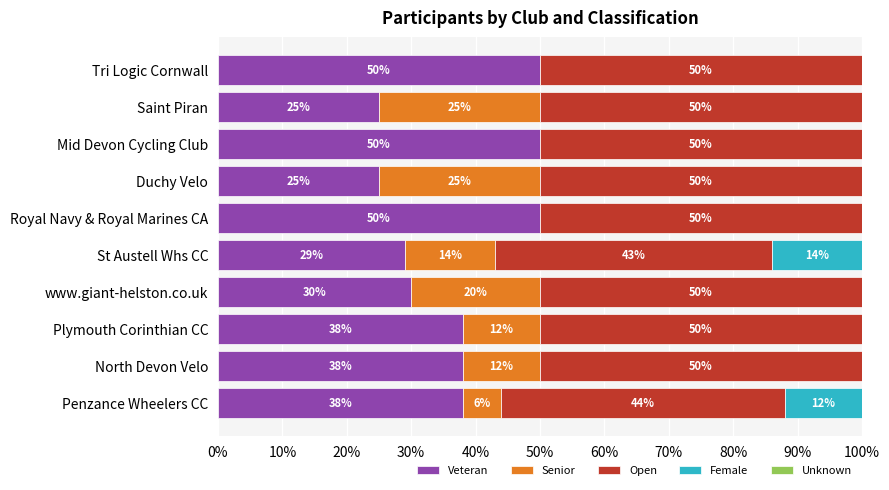

What value does the Veteran series have at Plymouth Corinthian CC?

38